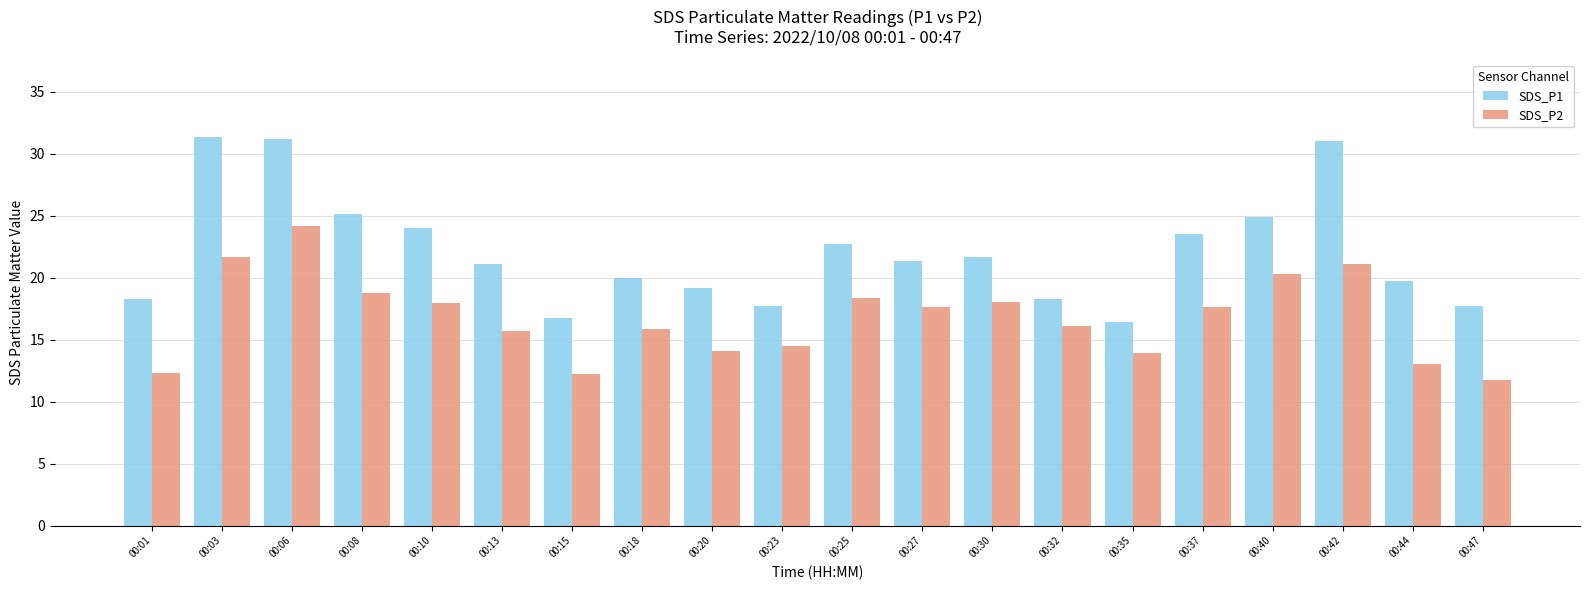

What is the average value of the SDS_P2 series?

16.8